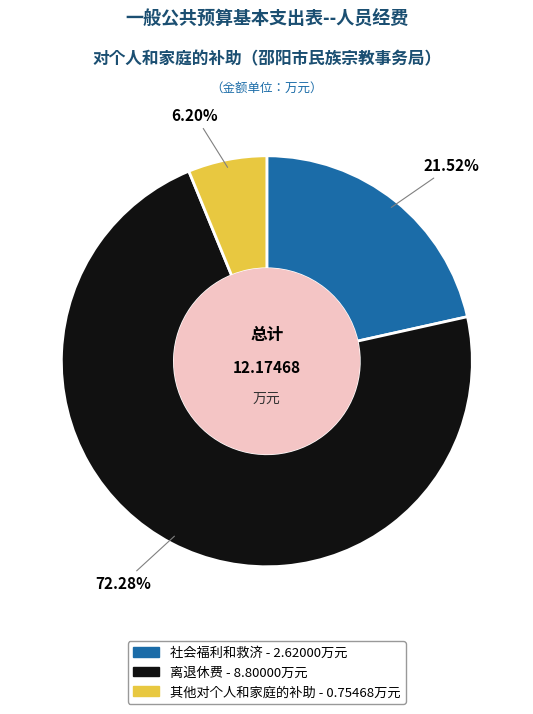

Does 社会福利和救济 account for over 50% of the chart?

No